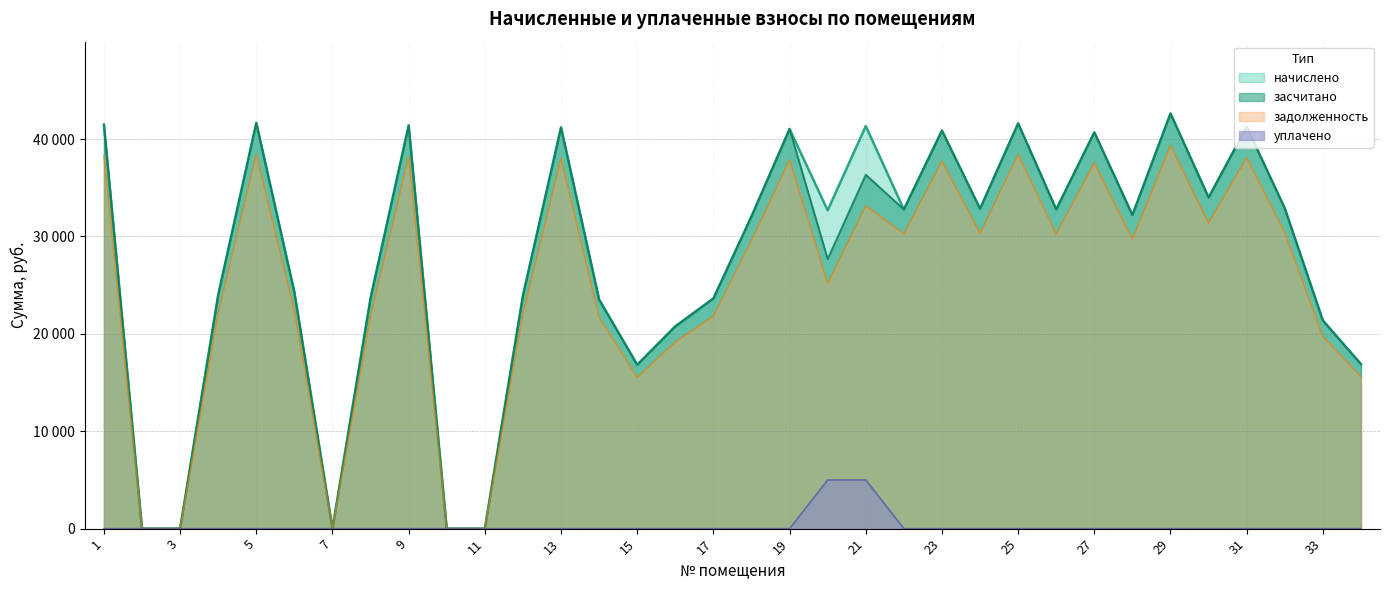

Reading right to left, list all the values displayed in this chart.

задолженность: 15594.5	19727.5	30358.3	38091.5	31380.8	39348.6	29719.1	37559.0	30251.7	38411.2	30315.6	37729.4	30251.7	33155.5	25166.5	37878.5	29591.3	21815.3	19173.6	15530.7	21708.8	38027.7	22092.3	0.0	0.0	38219.4	21857.9	0.0	22411.8	38453.8	22156.2	0.0	0.0	38283.4
начислено: 16894.6	21372.1	32889.1	41267.0	33996.9	42628.8	32196.7	40690.1	32773.6	41613.3	32842.9	40874.7	32773.6	41336.3	32681.3	41036.2	32058.2	23633.9	20772.0	16825.4	23518.6	41197.9	23934.0	0.0	0.0	41405.5	23680.1	0.0	24280.2	41659.5	24003.2	0.0	0.0	41474.8
засчитано: 16894.6	21372.1	32889.1	41267.0	33996.9	42628.8	32196.7	40690.1	32773.6	41613.3	32842.9	40874.7	32773.6	36336.3	27681.3	41036.2	32058.2	23633.9	20772.0	16825.4	23518.6	41197.9	23934.0	0.0	0.0	41405.5	23680.1	0.0	24280.2	41659.5	24003.2	0.0	0.0	41474.8
уплачено: 0.0	0.0	0.0	0.0	0.0	0.0	0.0	0.0	0.0	0.0	0.0	0.0	0.0	5000.0	5000.0	0.0	0.0	0.0	0.0	0.0	0.0	0.0	0.0	0.0	0.0	0.0	0.0	0.0	0.0	0.0	0.0	0.0	0.0	0.0